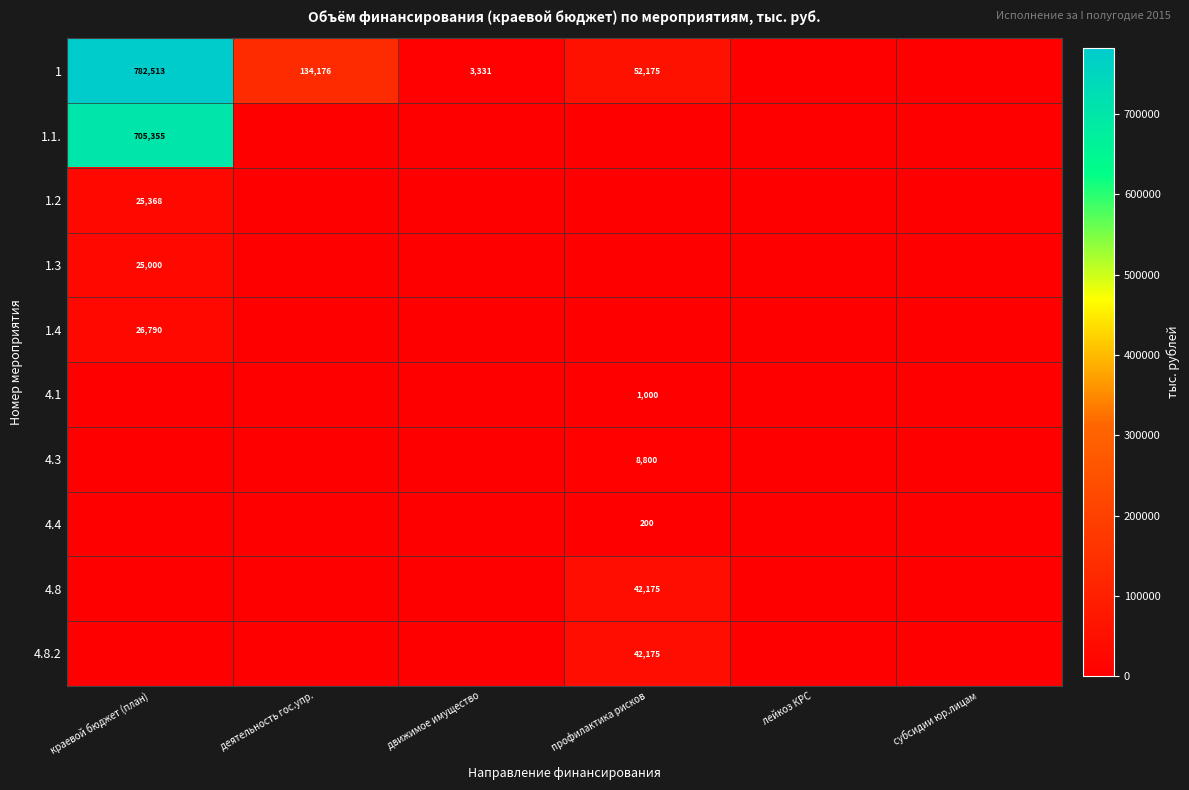

The 1 series shows 782513 at краевой бюджет (план). True or false?

True